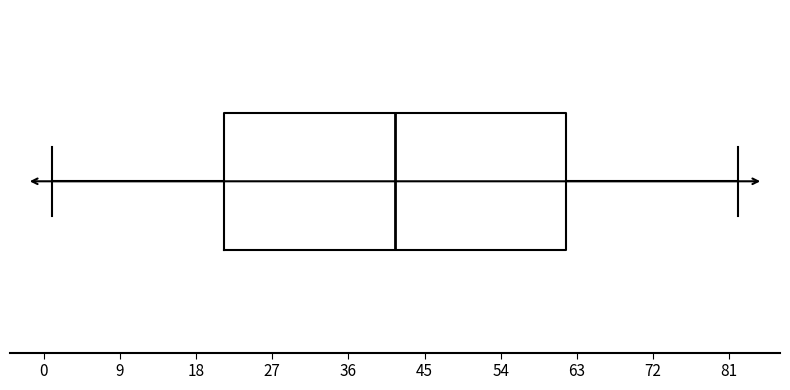

Transcribe this box plot: give where the median line is, the range the box spans, and where the two whiskers end, as read against the x-axis. The values are not printed on the chart, so give them approximately, as read against the axis.

median 42, box 21 to 62, whiskers 1 to 82